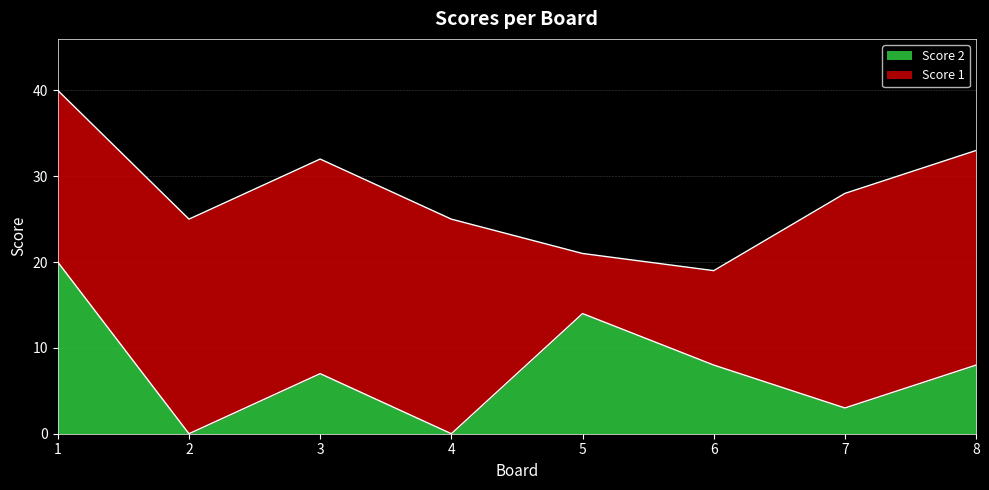

What is the difference between the maximum and minimum values?

20